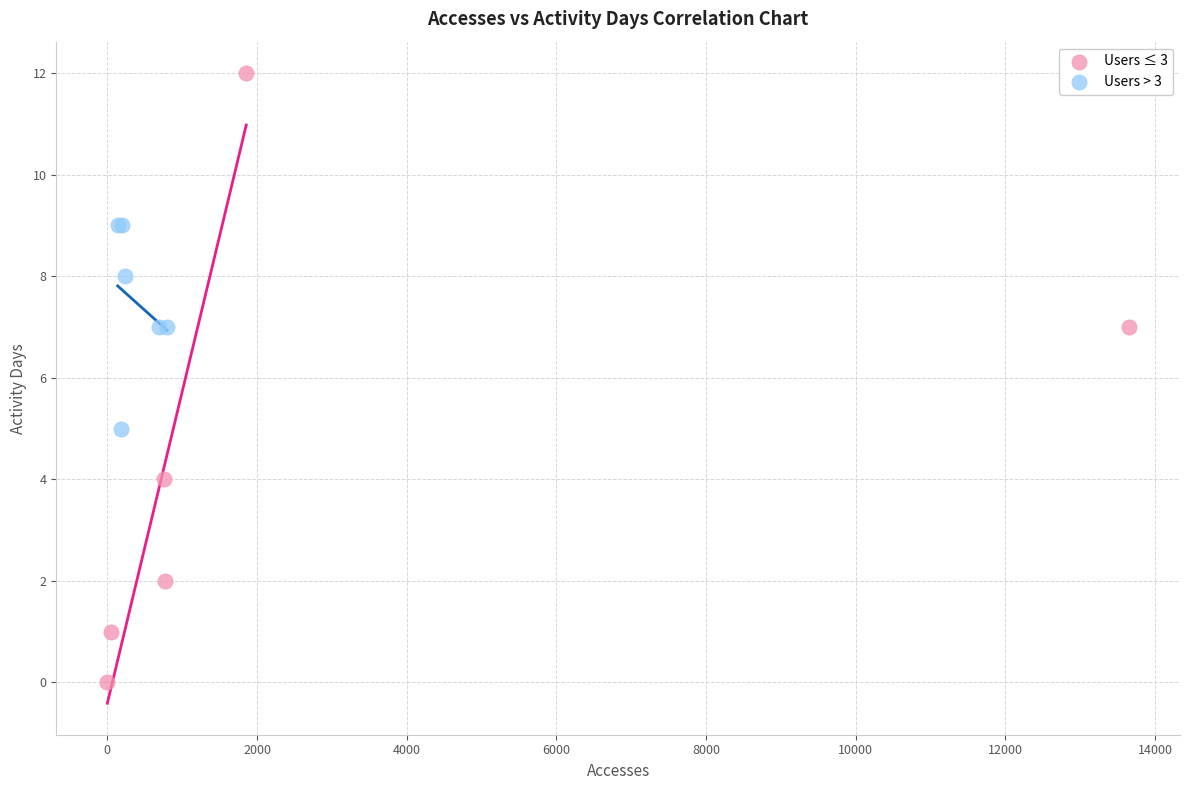

Which series contains the highest Y value?

Users ≤ 3